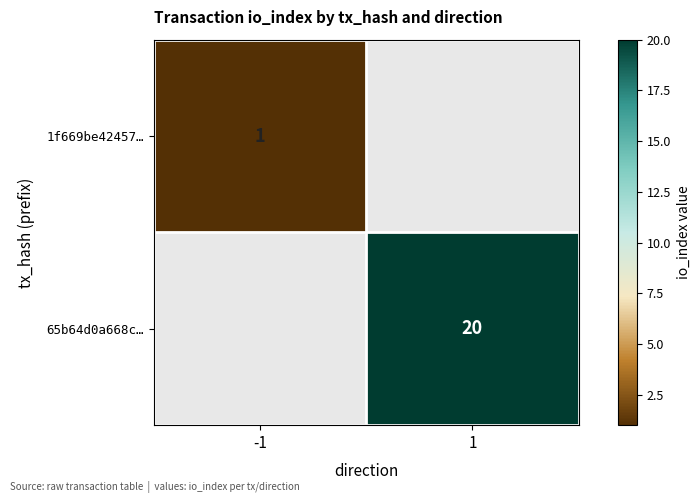

The value of 65b64d0a668c… at 1 is 20. True or false?

True